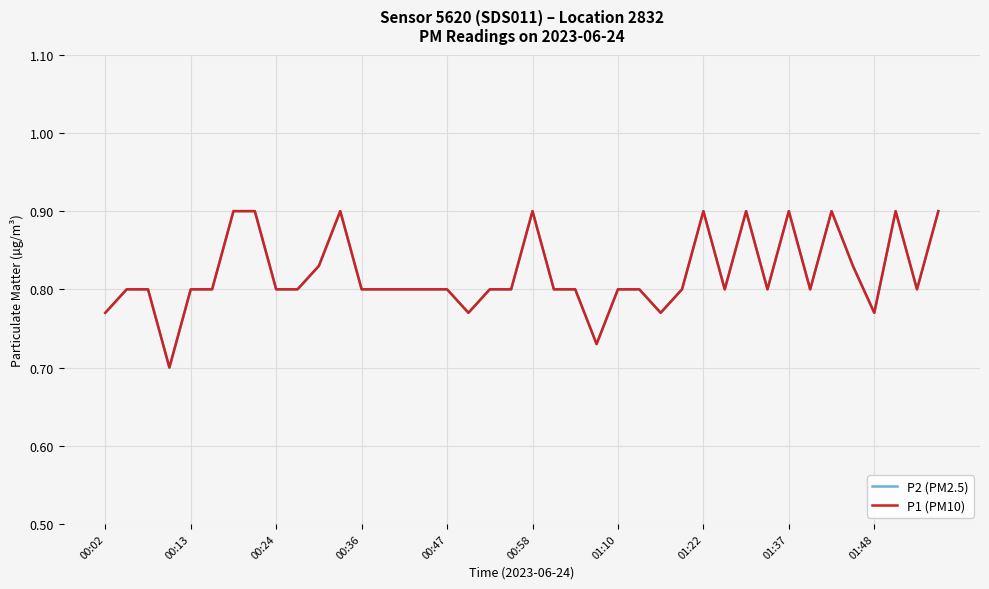

Does the chart display data point markers on the line(s)?

No